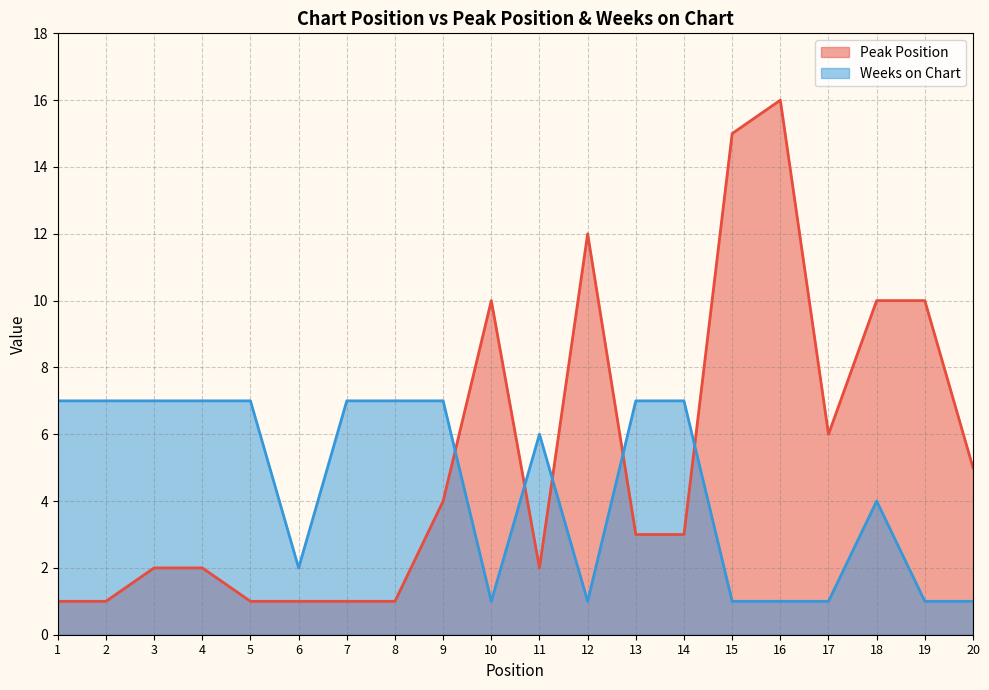

Which series changed the most between 1 and 17?

Weeks on Chart